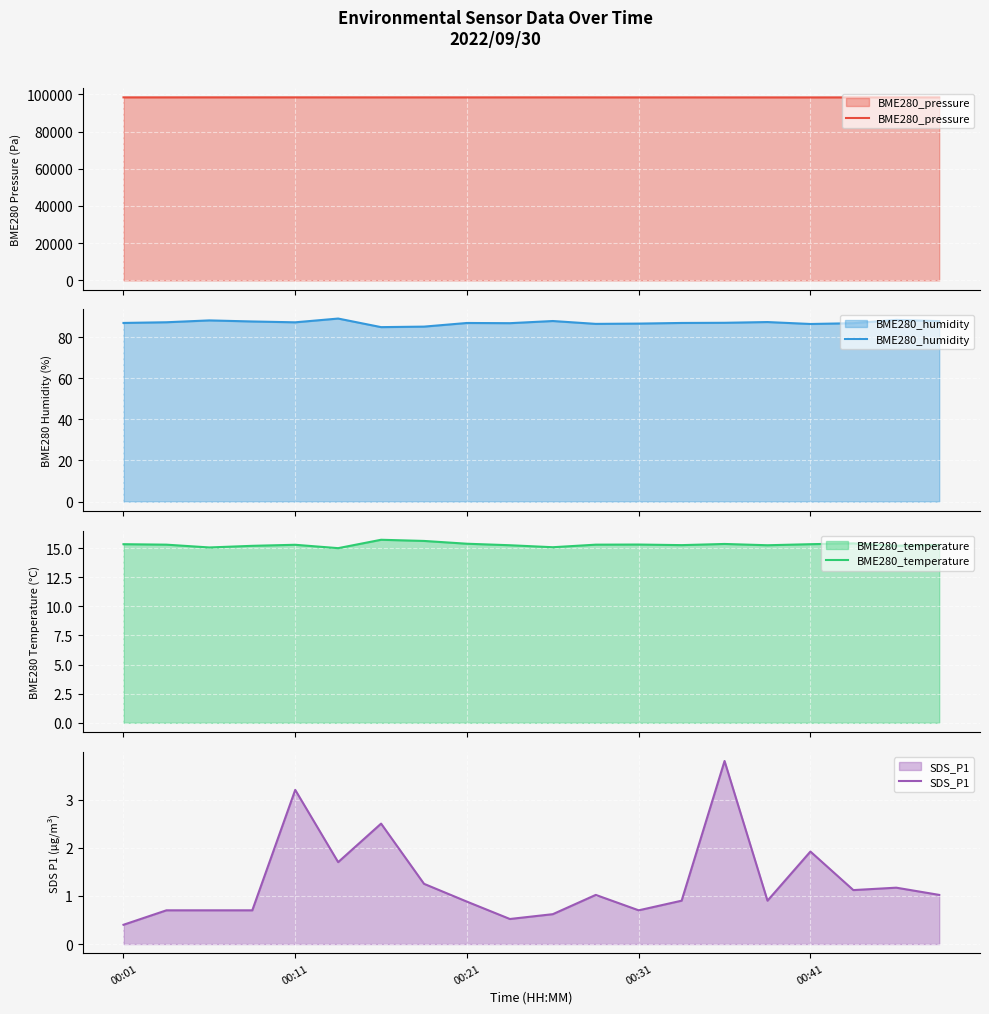

What is the maximum value for BME280_temperature?

15.7